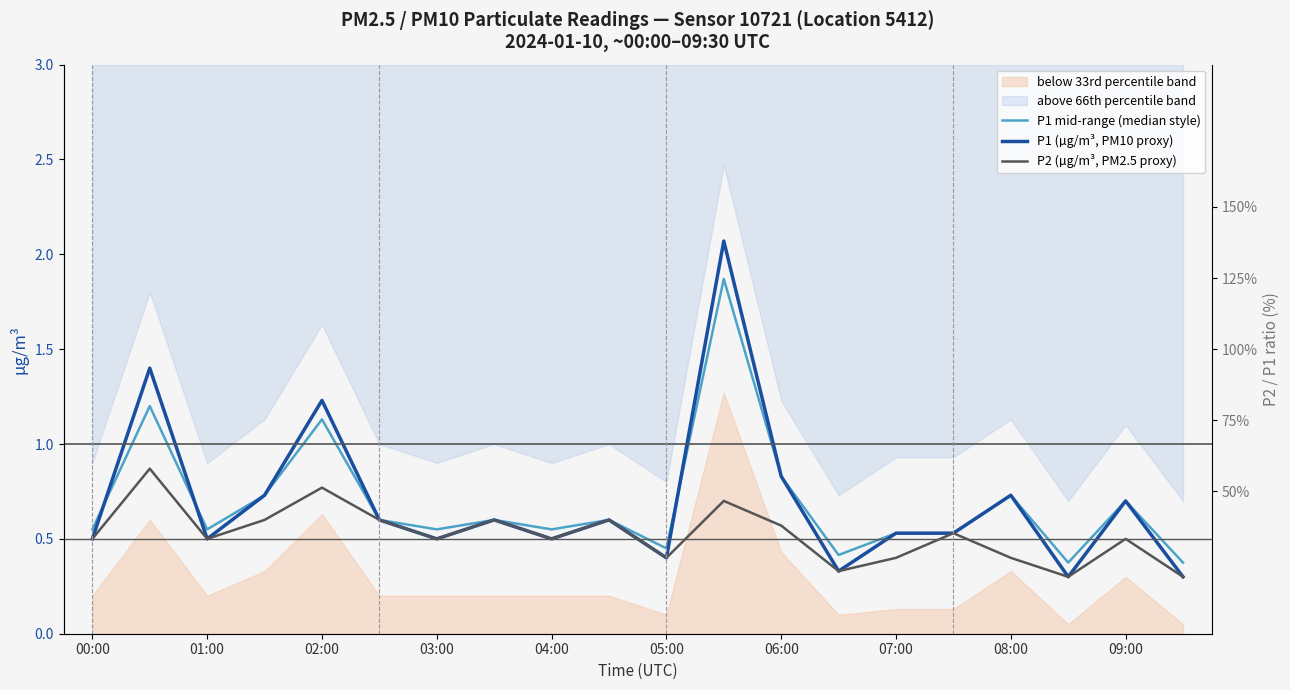

At which category does the chart reach its minimum across all series?

17